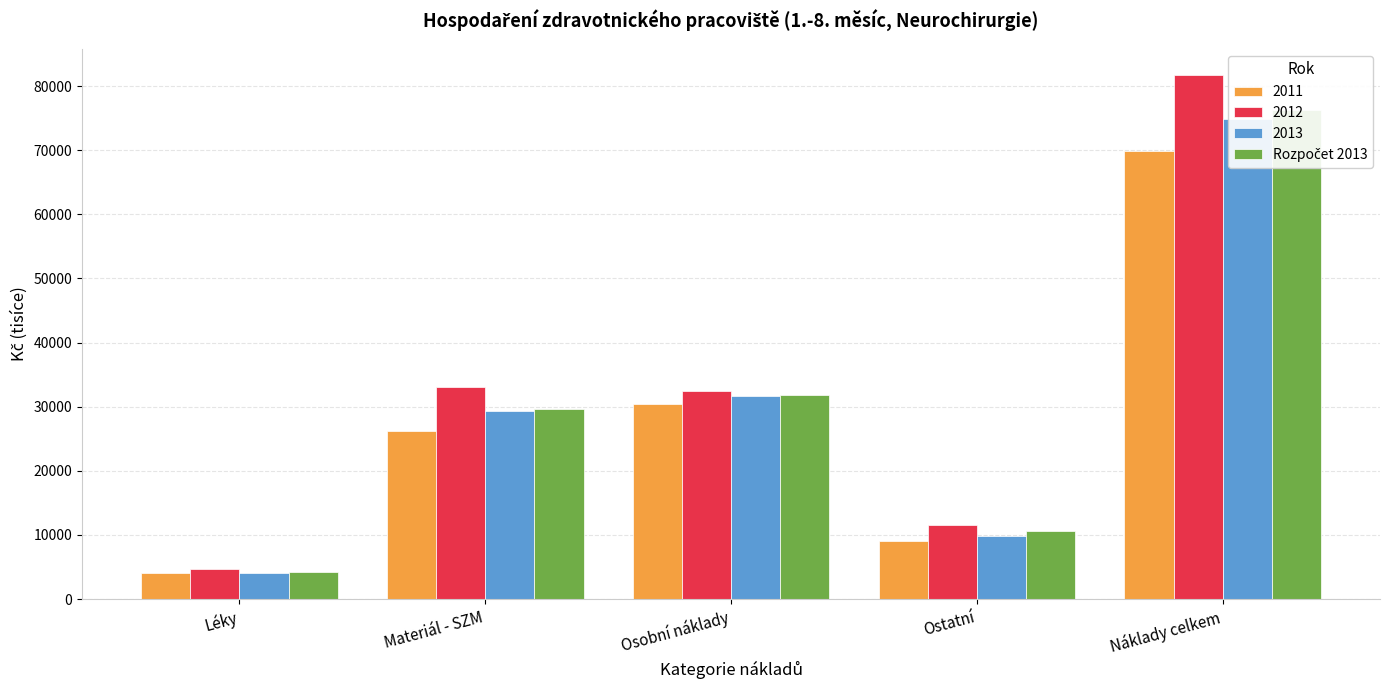

Count the number of values greater than 29634.

2